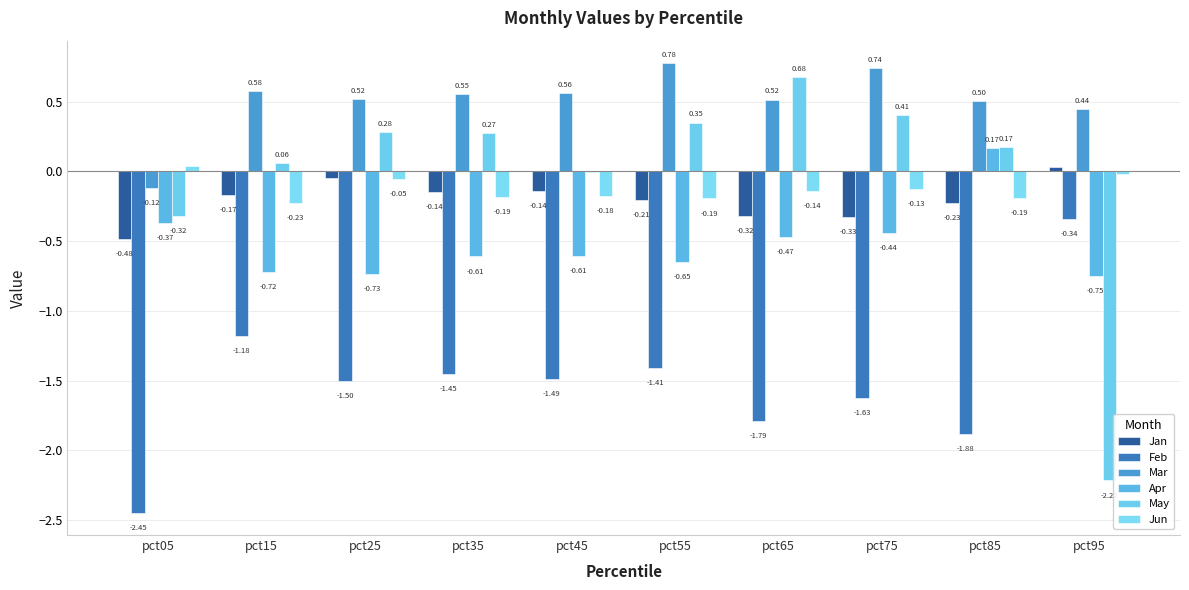

At how many categories does at least one series exceed 0?

10